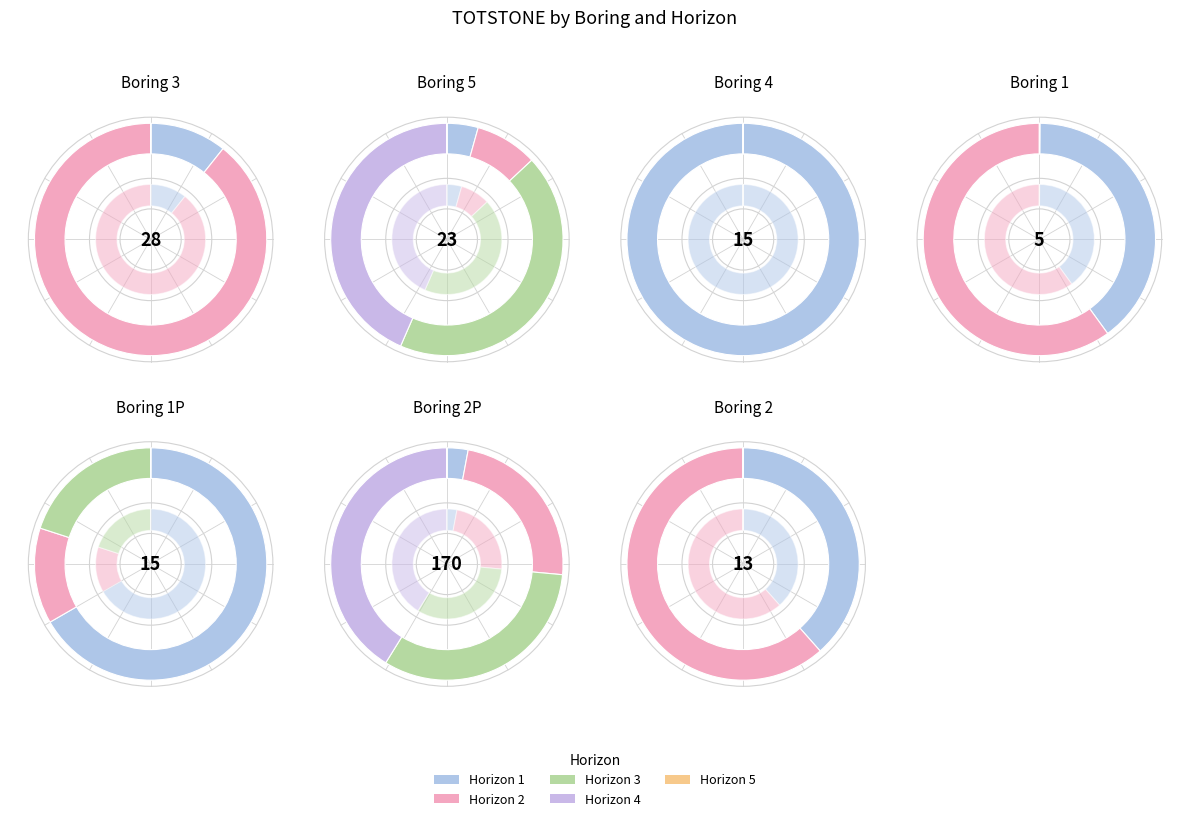

Does any single category account for the majority?

No